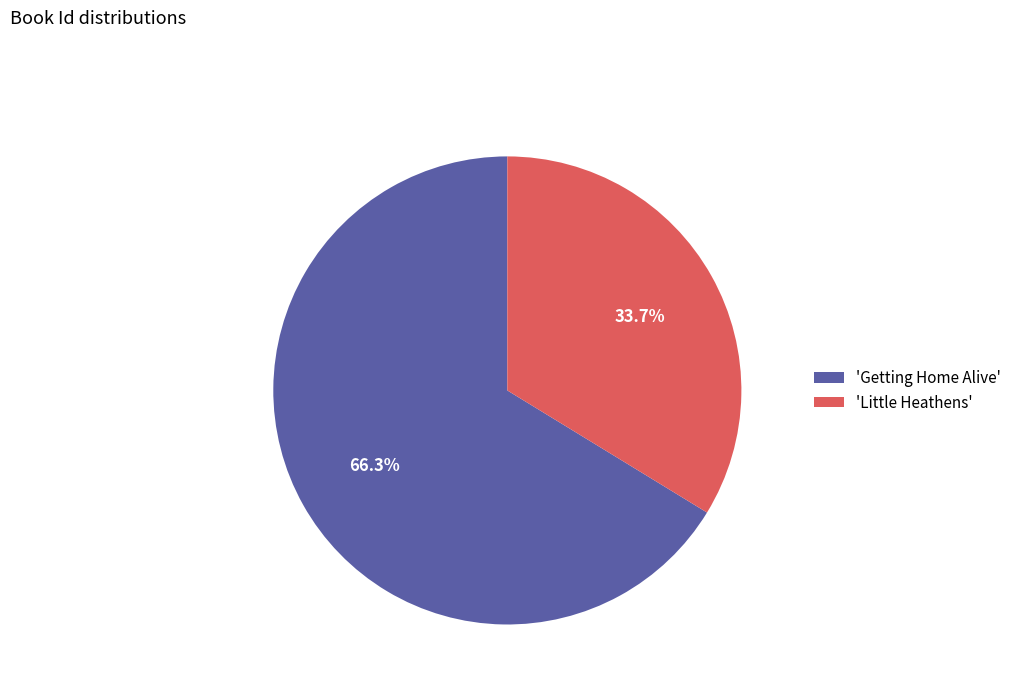

Is the sum of 'Getting Home Alive' and 'Little Heathens' greater than half?

Yes